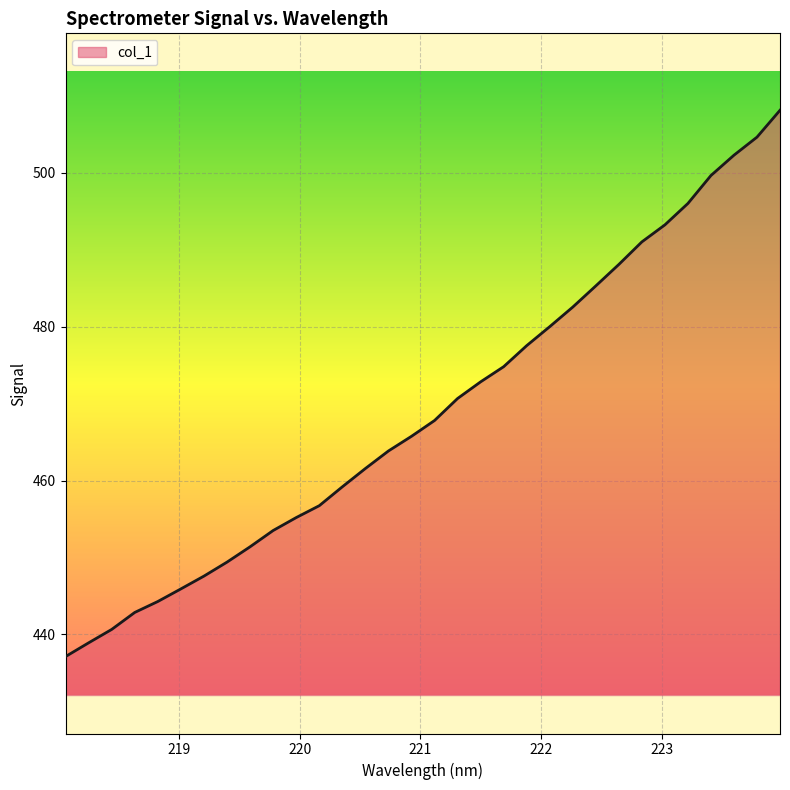

What is the maximum value shown in the chart?

508.2